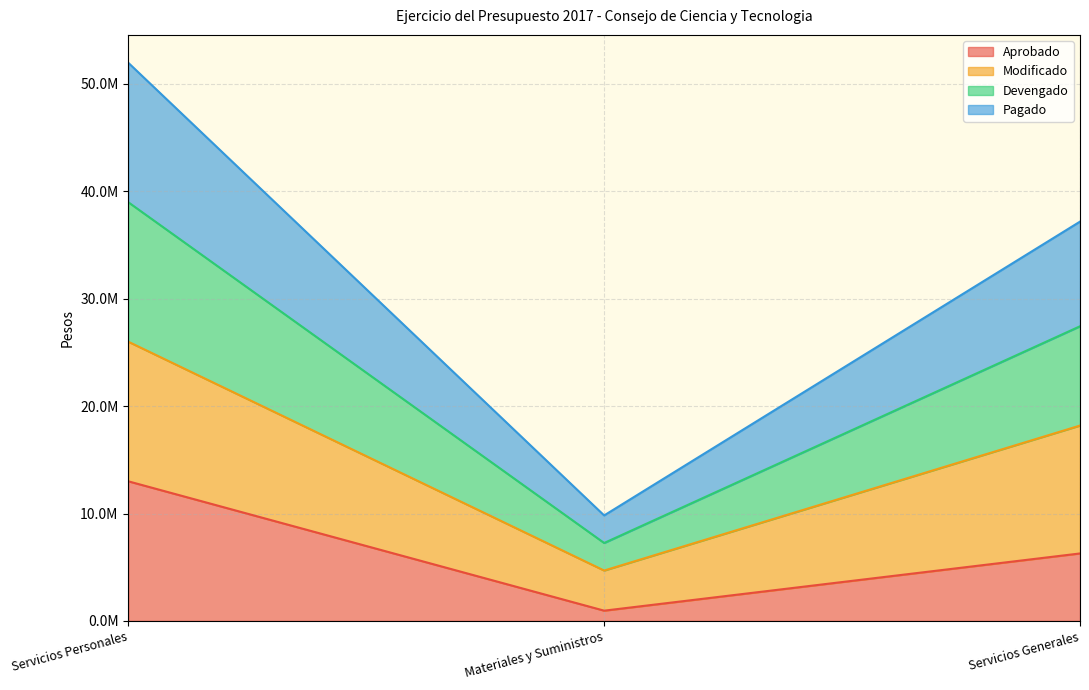

At which category is the sum across all series the highest?

Servicios Personales